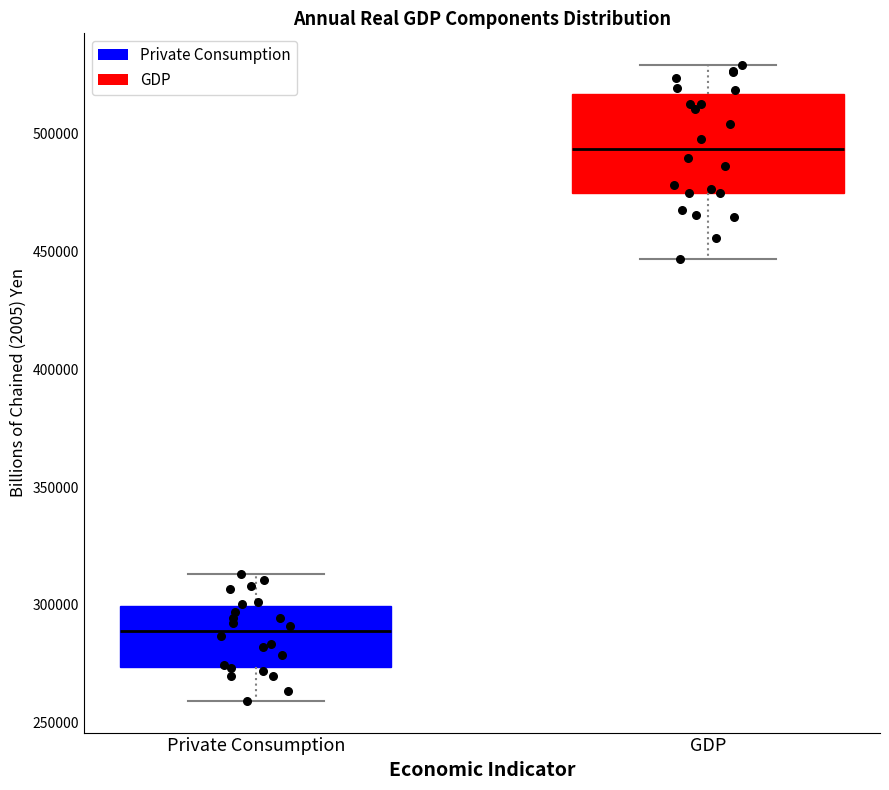

Comparing the boxes themselves (not the whiskers), which one is the tallest?

GDP